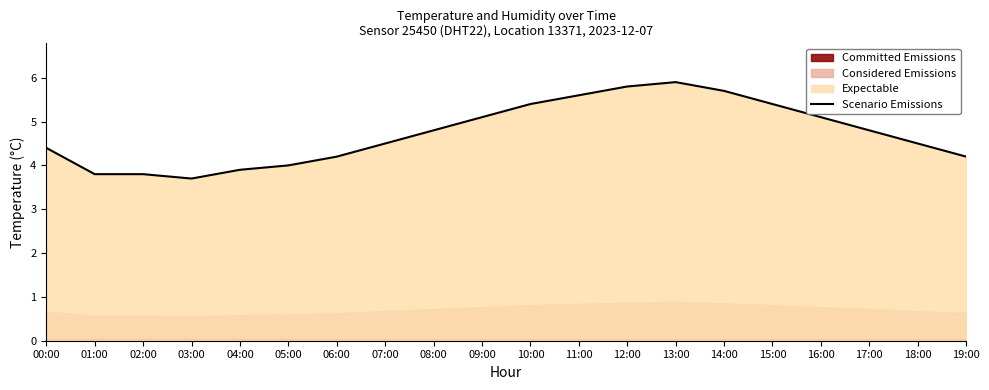

What is the smallest value displayed?

3.7